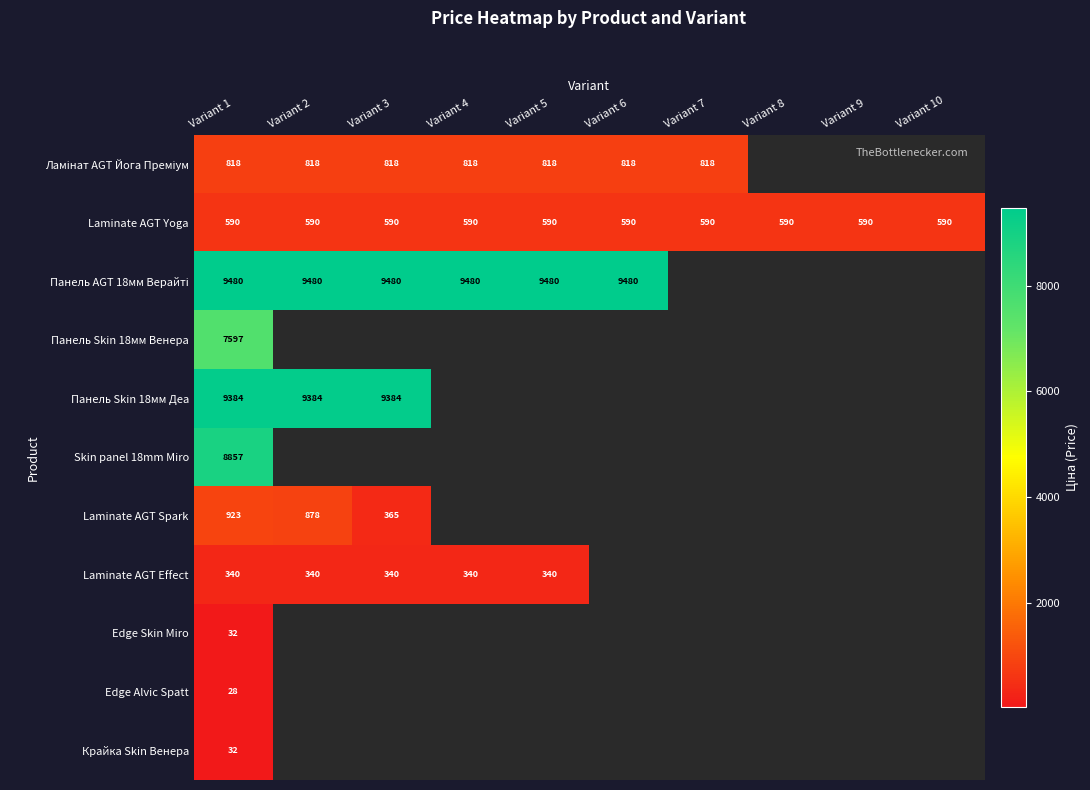

What is the approximate value of Laminate AGT Yoga at Variant 10?

589.9